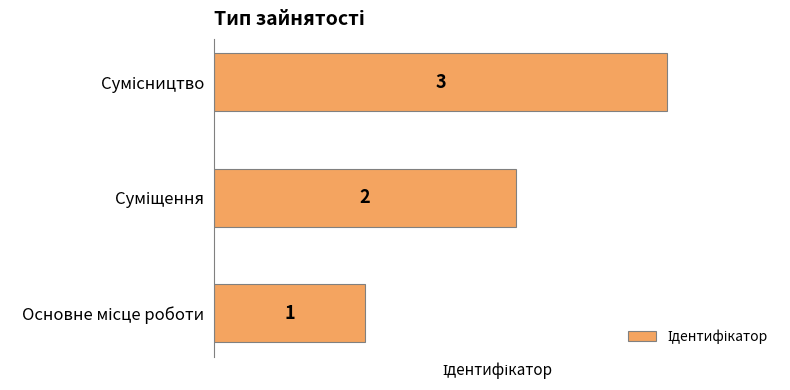

Count the values in the range 1 to 3.

3